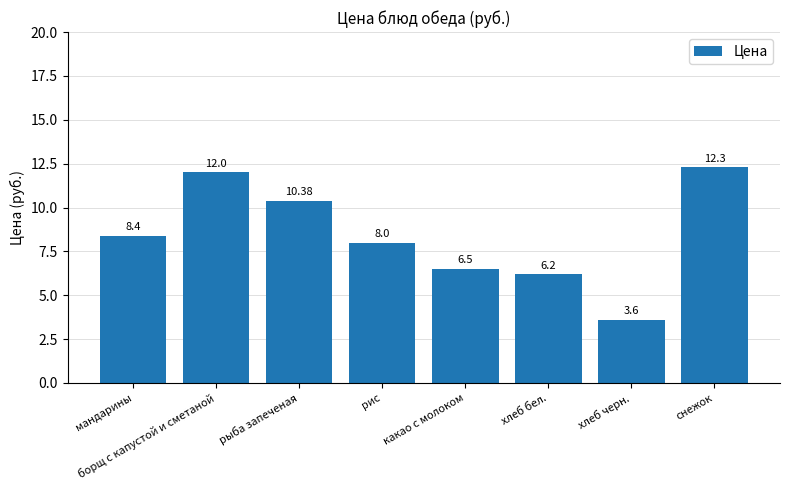

Which has a higher value, рис or снежок?

снежок